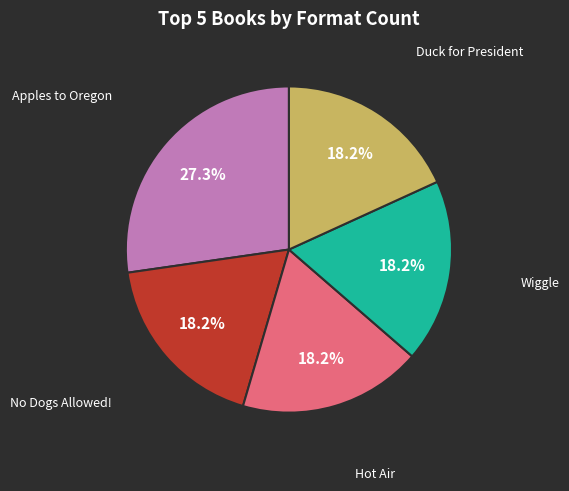

Is there any slice that represents more than half of the pie?

No